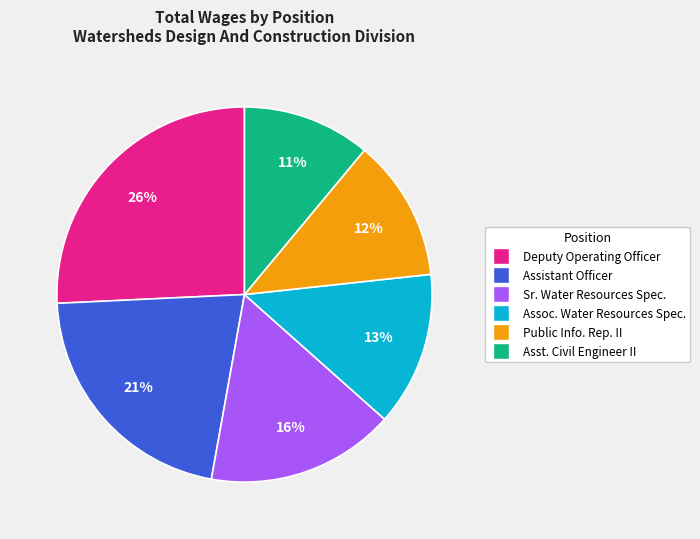

Is there a majority slice in this chart?

No